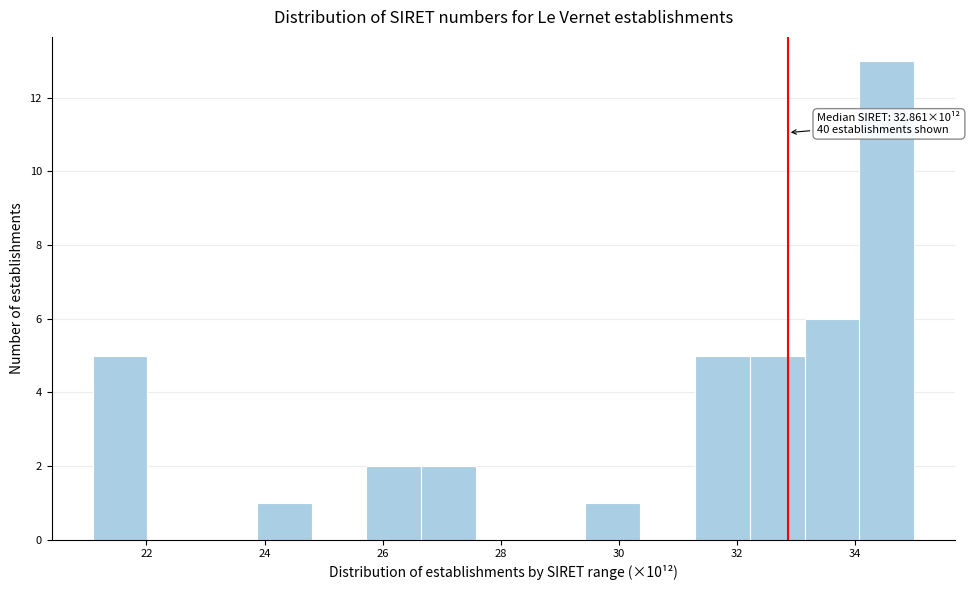

Over which range of the x-axis is the bar tallest?

34.0 to 35.0